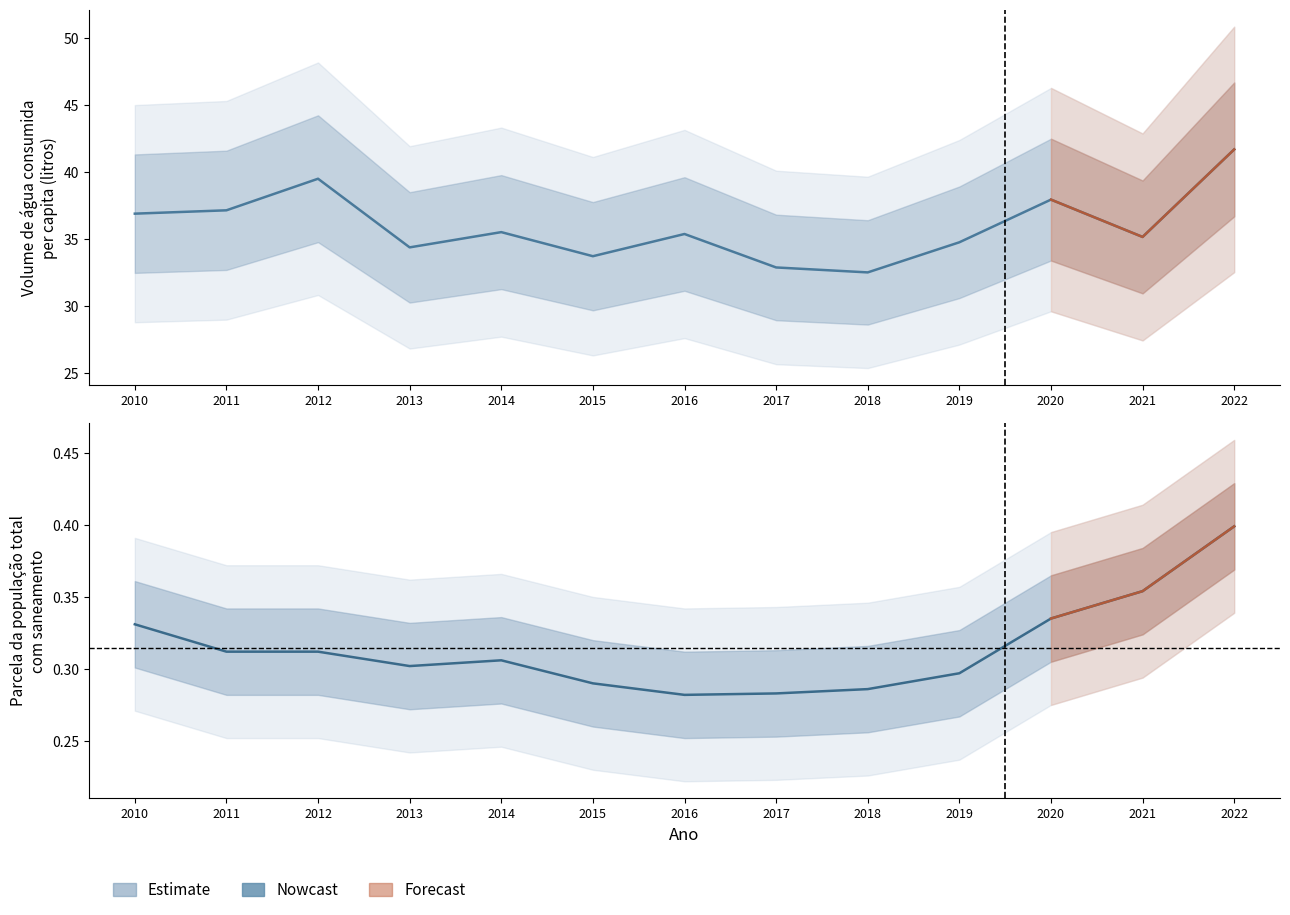

True or false: Volume de água consumida per capita and Parcela saneamento cross at least once.

False